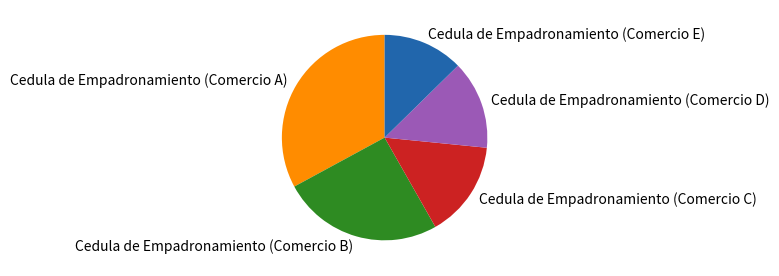

Do Cedula de Empadronamiento (Comercio A) and Cedula de Empadronamiento (Comercio D) together represent more than half of the pie?

No